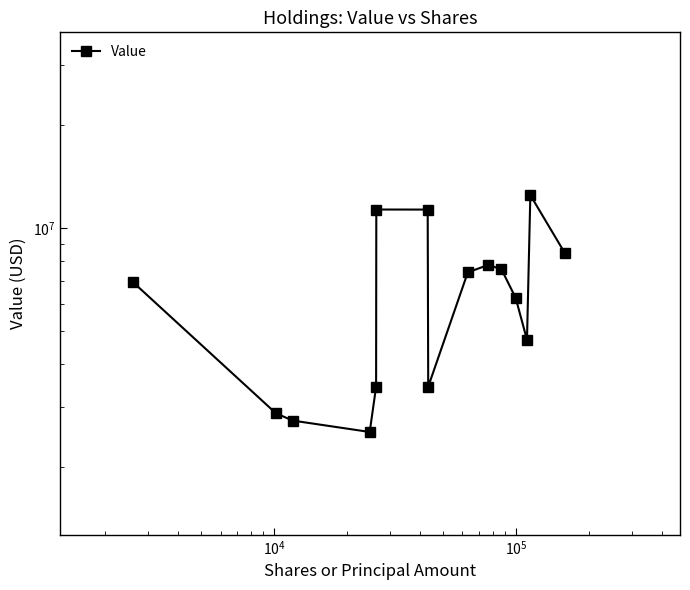

How many interior local valleys (lower than both neighbors) does the data have?

3